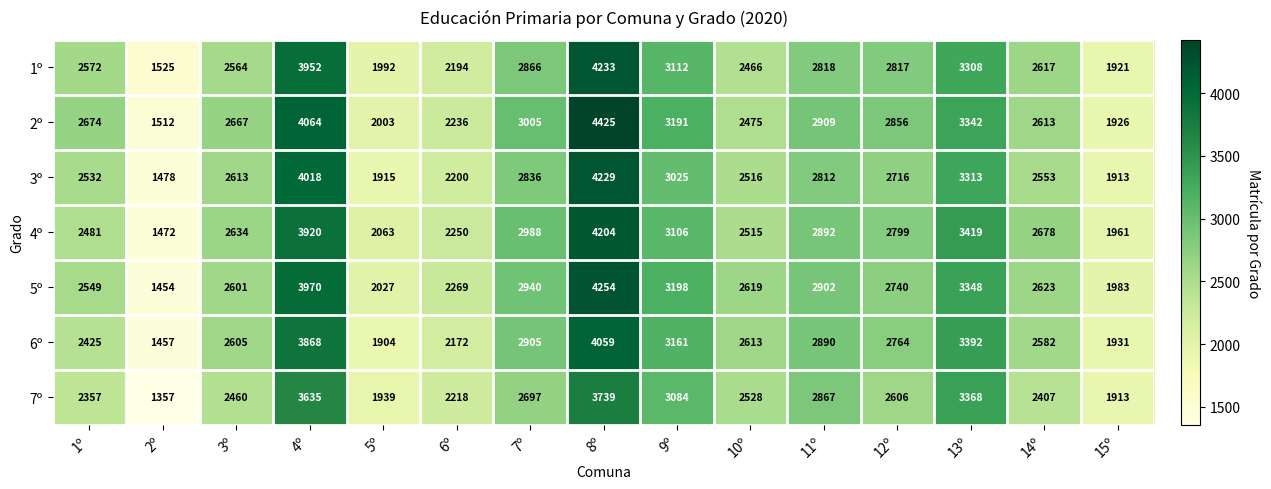

Count the number of categories in the chart.

15